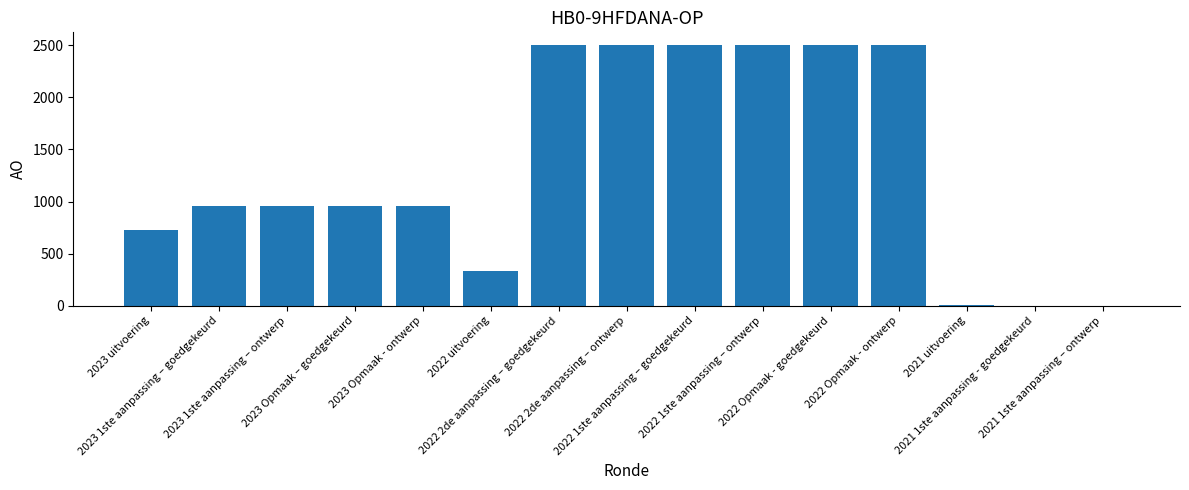

What is the sum of all values?

19904